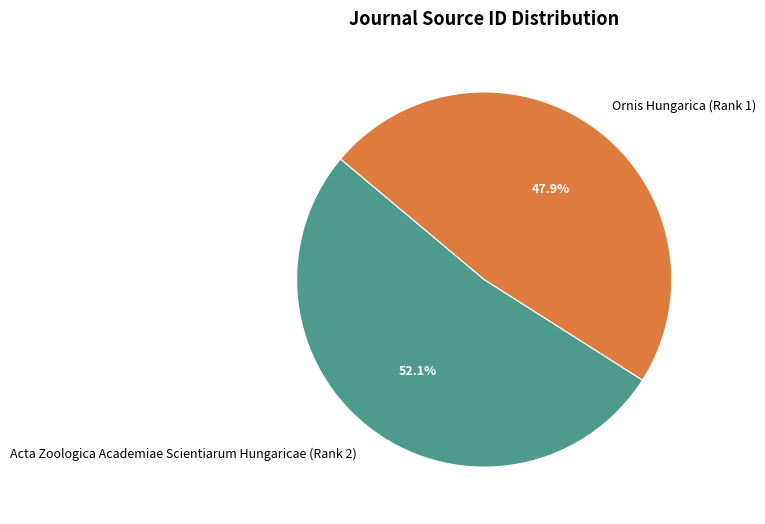

Count the number of slices in the pie.

2